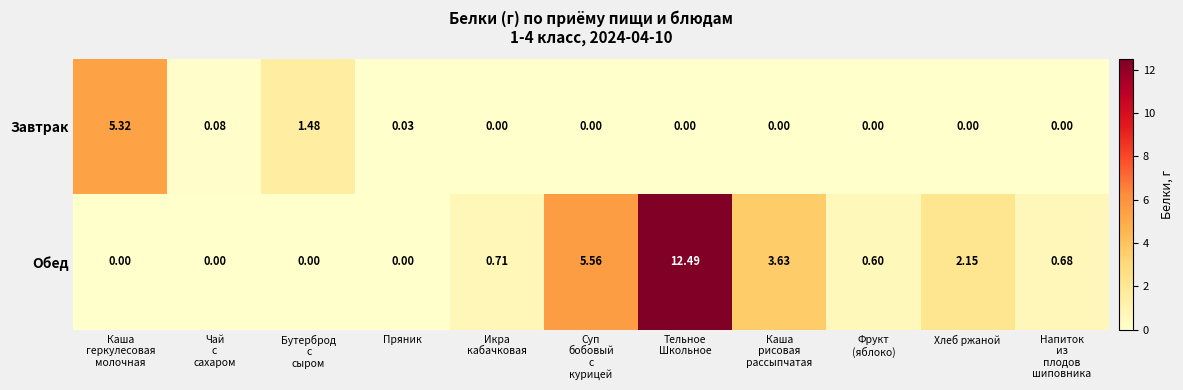

Rank the series by their average value, from lowest to highest.

Завтрак, Обед